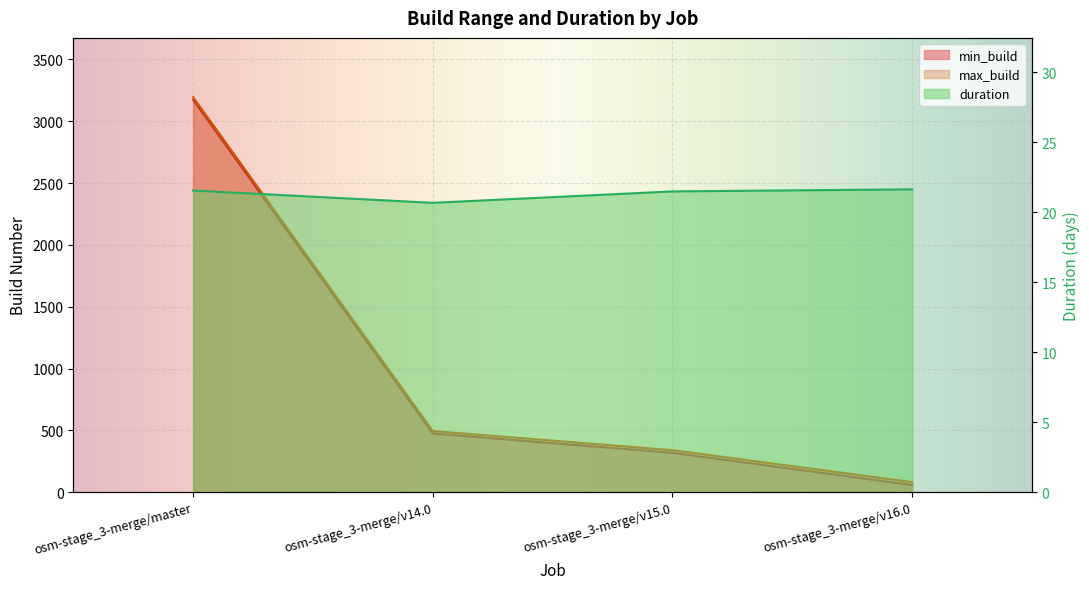

How many lines are shown in the chart?

3